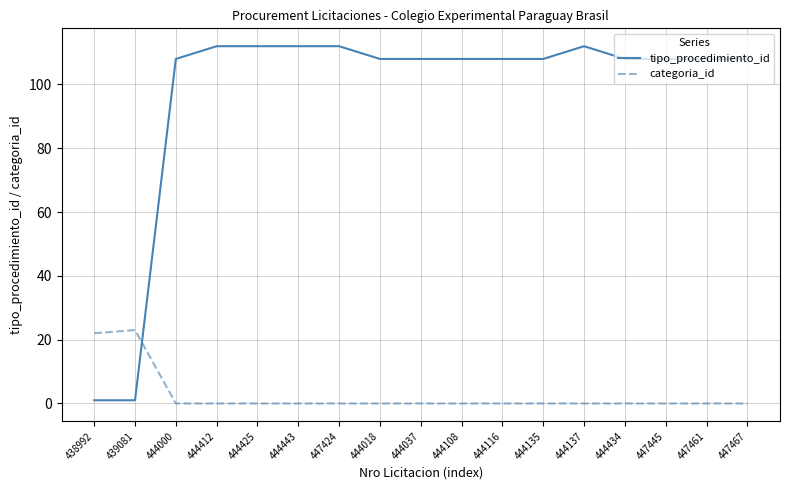

After their last crossing, which series has the higher values: categoria_id or tipo_procedimiento_id?

tipo_procedimiento_id